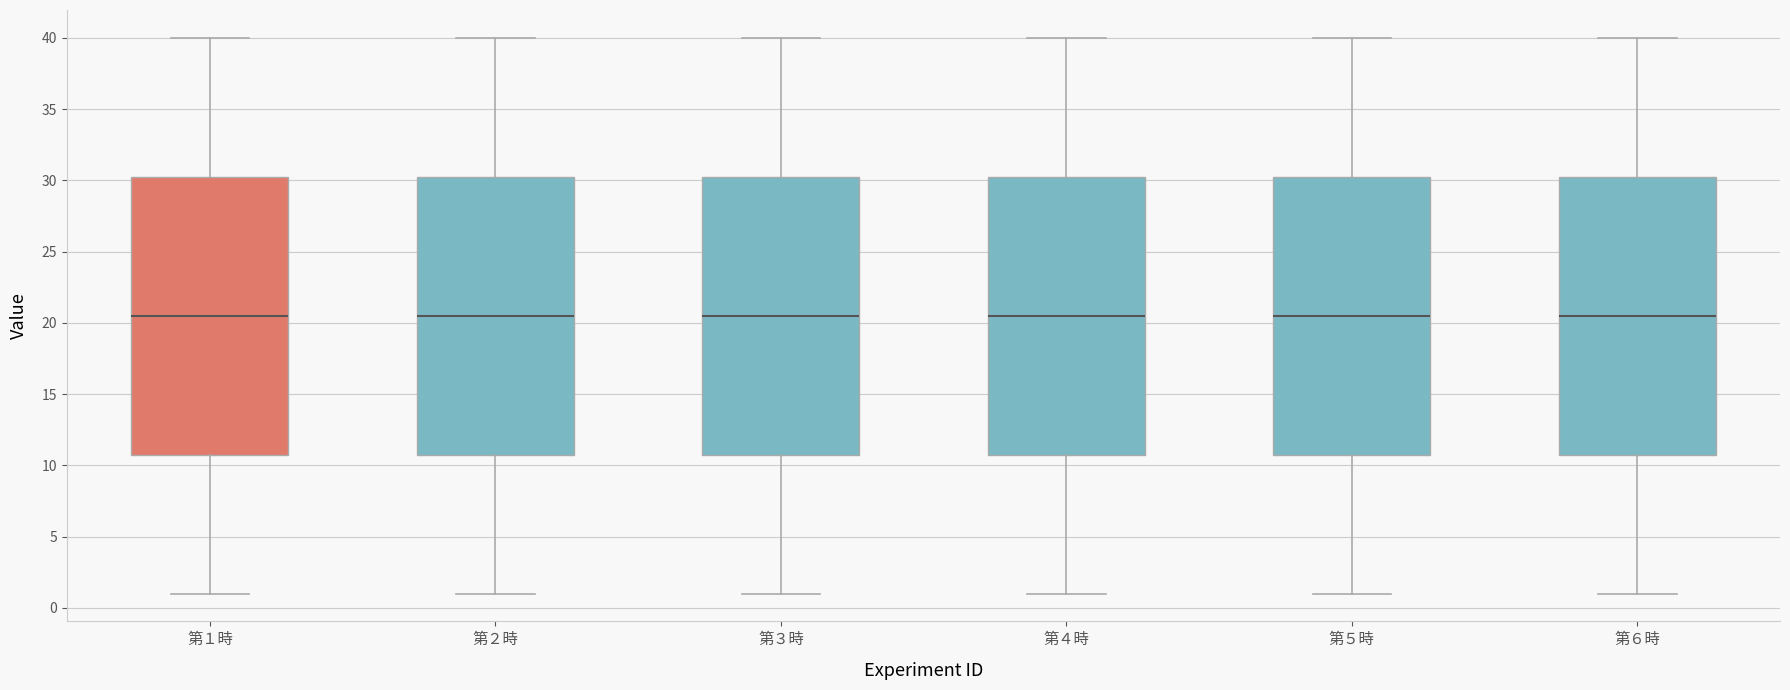

Reading left to right, read every box against the y-axis: the position of its median line, the range the box covers, and the ends of its whiskers. The values are not printed on the chart, so give them approximately, as read against the axis.

第１時: median 20.5, box 11.0 to 30.5, whiskers 1.0 to 40.0
第２時: median 20.5, box 11.0 to 30.5, whiskers 1.0 to 40.0
第３時: median 20.5, box 11.0 to 30.5, whiskers 1.0 to 40.0
第４時: median 20.5, box 11.0 to 30.5, whiskers 1.0 to 40.0
第５時: median 20.5, box 11.0 to 30.5, whiskers 1.0 to 40.0
第６時: median 20.5, box 11.0 to 30.5, whiskers 1.0 to 40.0